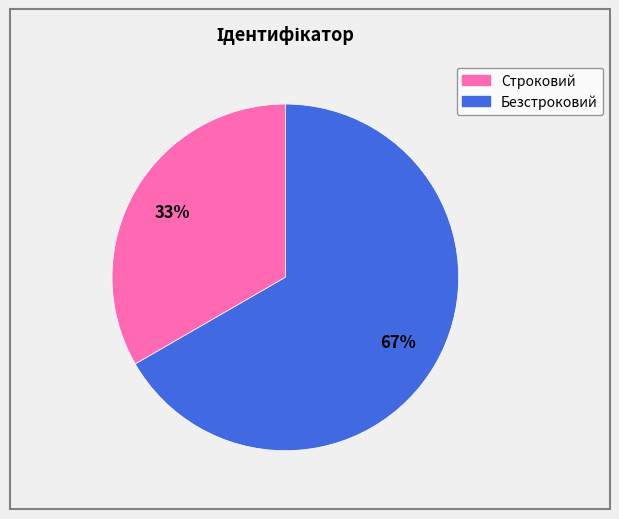

Do Безстроковий and Строковий together represent more than half of the pie?

Yes